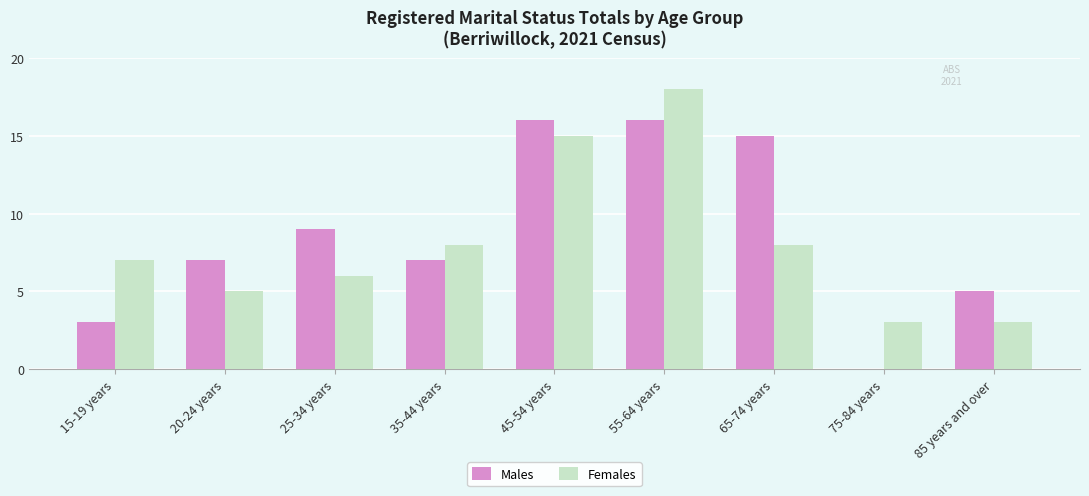

Is the value of Males at 85 years and over greater than the value of Females at 75-84 years?

Yes